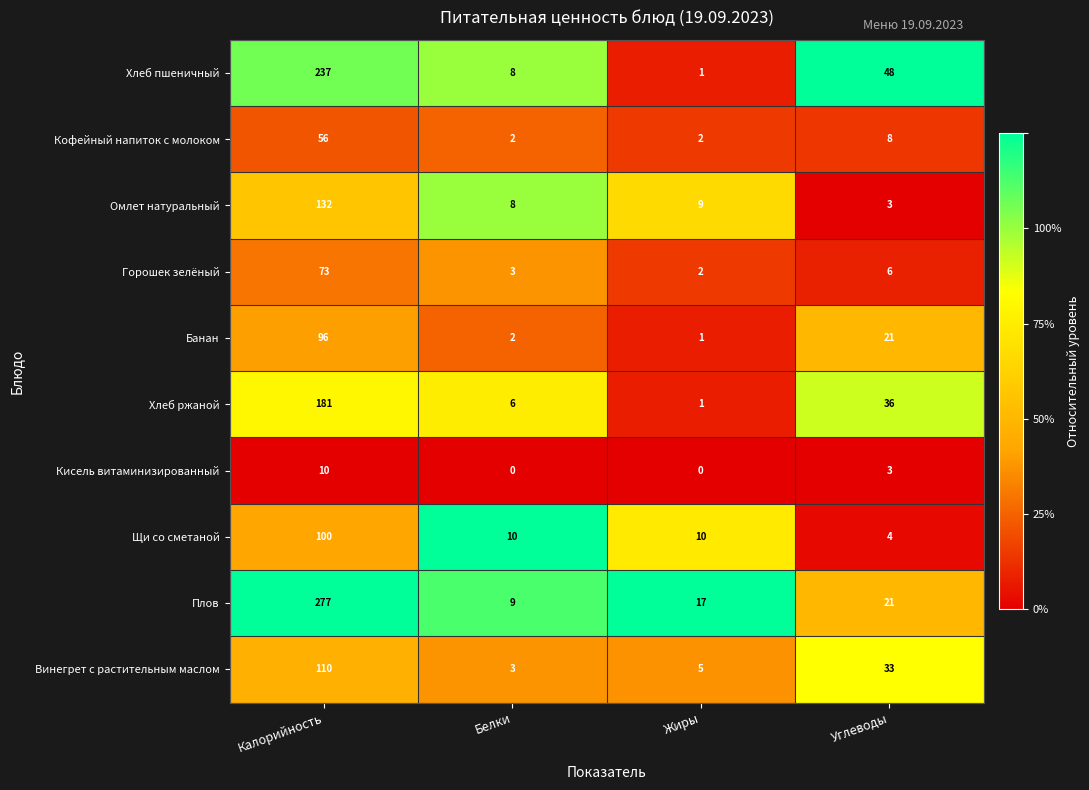

At which label does Хлеб пшеничный first exceed 48?

Калорийность